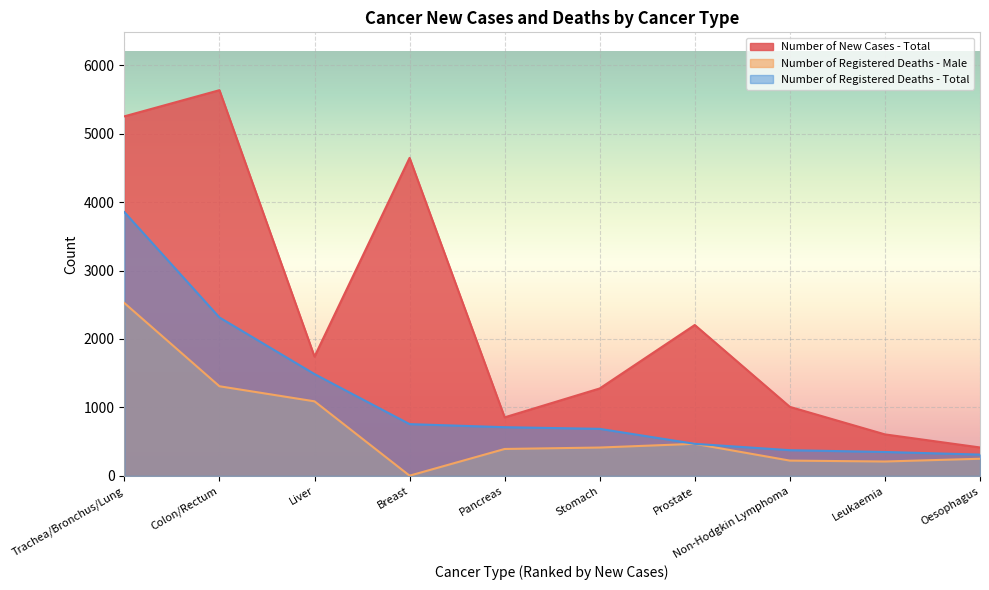

What is the difference between the highest and lowest values at Prostate?

1736